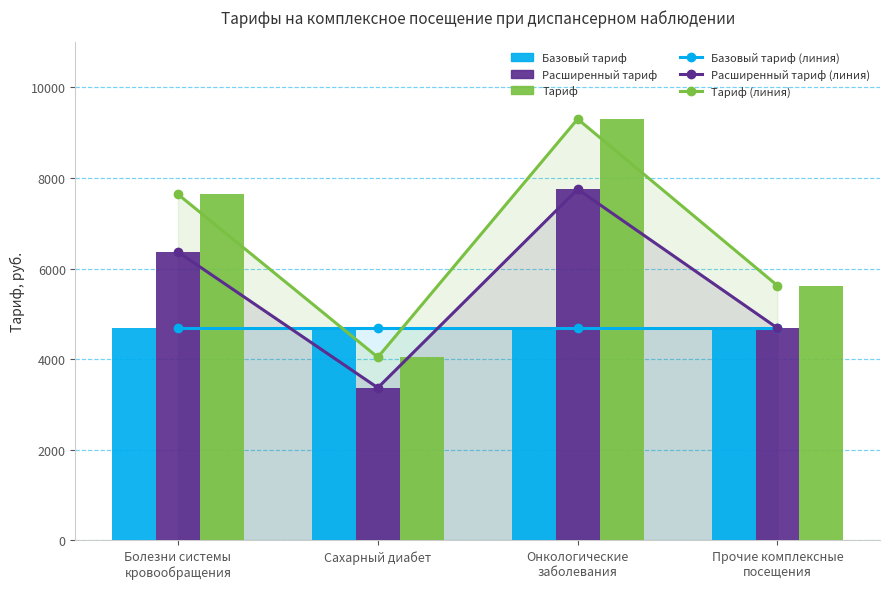

What is the sum of the Базовый тариф (линия) values at Прочие комплексные
посещения and Онкологические
заболевания?

9374.7